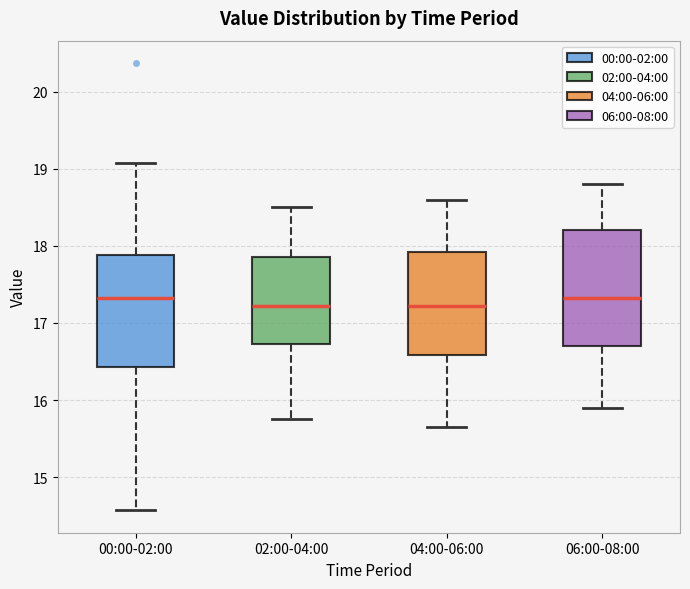

Reading left to right, transcribe this box plot: for each box, give where its median line is, the range the box spans, and where its two whiskers end, as read against the y-axis. The values are not printed on the chart, so give them approximately, as read against the axis.

00:00-02:00: median 17.3, box 16.4 to 17.9, whiskers 14.6 to 19.1
02:00-04:00: median 17.2, box 16.7 to 17.9, whiskers 15.8 to 18.5
04:00-06:00: median 17.2, box 16.6 to 17.9, whiskers 15.7 to 18.6
06:00-08:00: median 17.3, box 16.7 to 18.2, whiskers 15.9 to 18.8